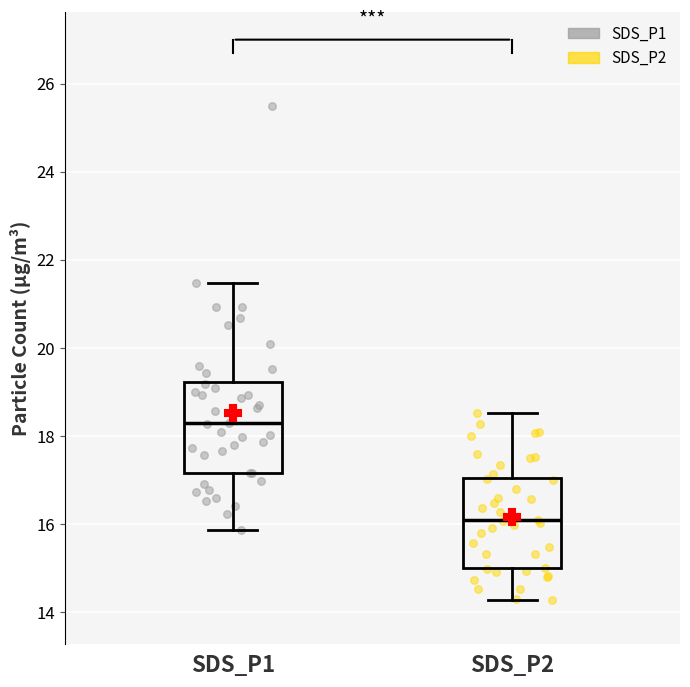

Reading left to right, transcribe this box plot: for each box, give where its median line is, the range the box spans, and where its two whiskers end, as read against the y-axis. The values are not printed on the chart, so give them approximately, as read against the axis.

SDS_P1: median 18.2, box 17.2 to 19.2, whiskers 15.8 to 21.4
SDS_P2: median 16.0, box 15.0 to 17.0, whiskers 14.2 to 18.6